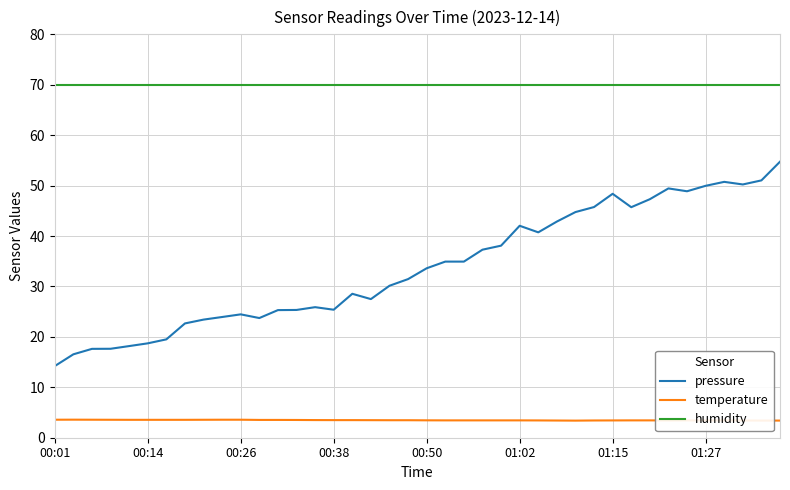

Which series has the largest total across all categories?

humidity